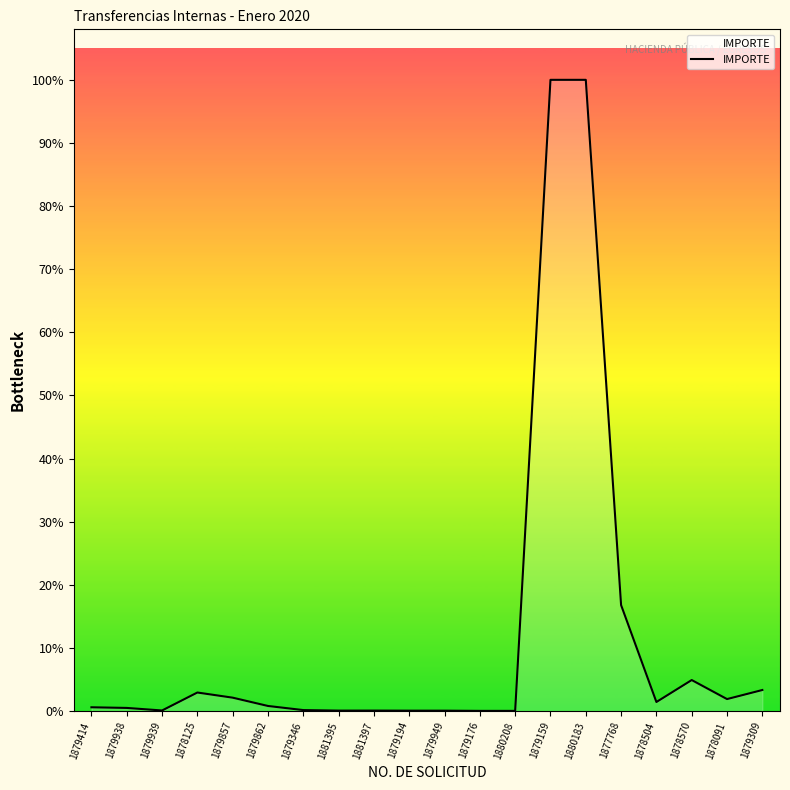

Does the chart have visible grid lines?

No